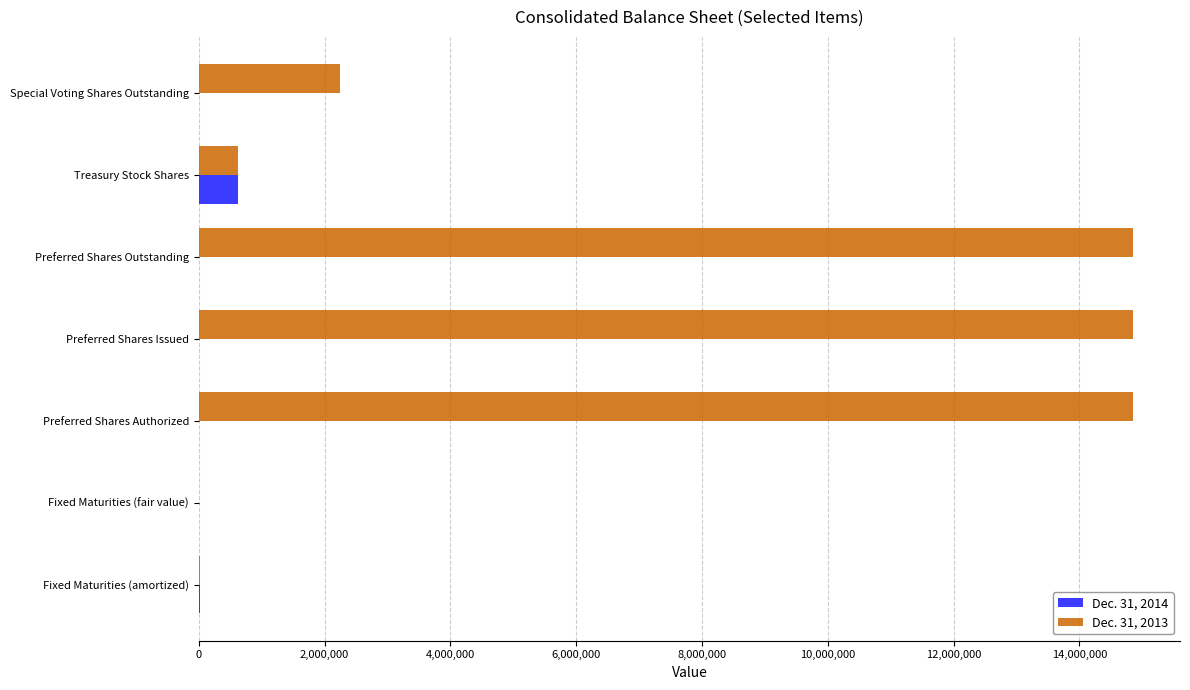

At which label does Dec. 31, 2014 reach its peak?

Treasury Stock Shares